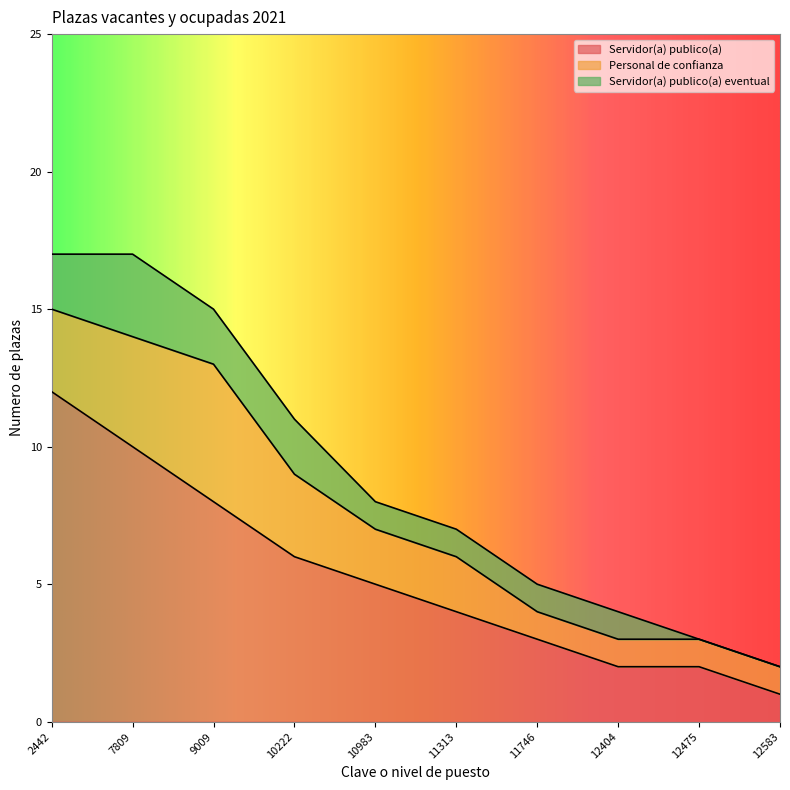

Where is the first local maximum for Servidor(a) publico(a) eventual?

7809